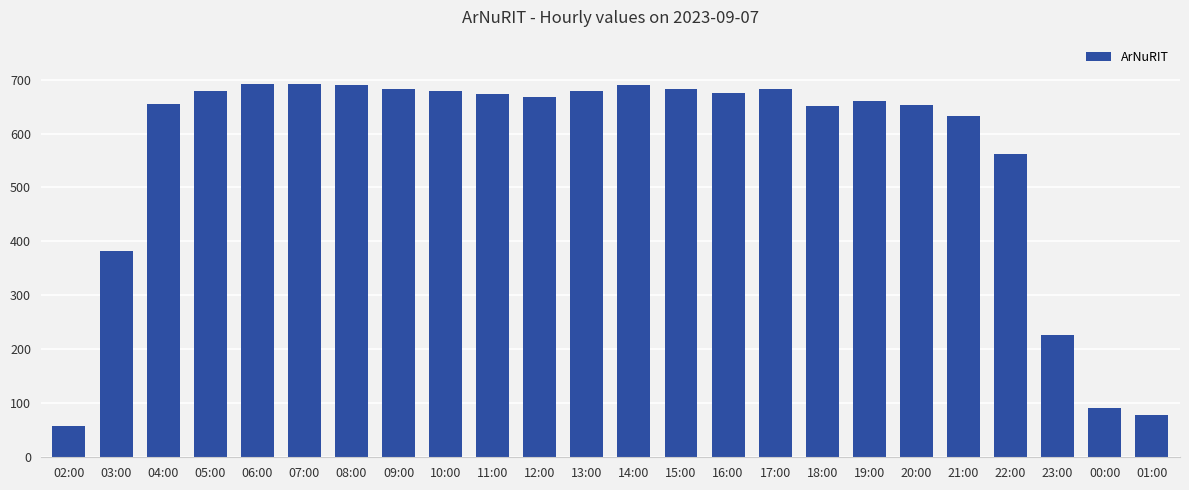

What is the minimum value shown in the chart?

58